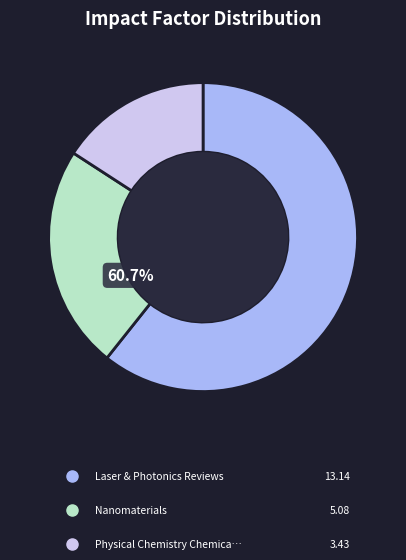

To the nearest percent, what percentage of the pie is Physical Chemistry Chemical Physics?

16%